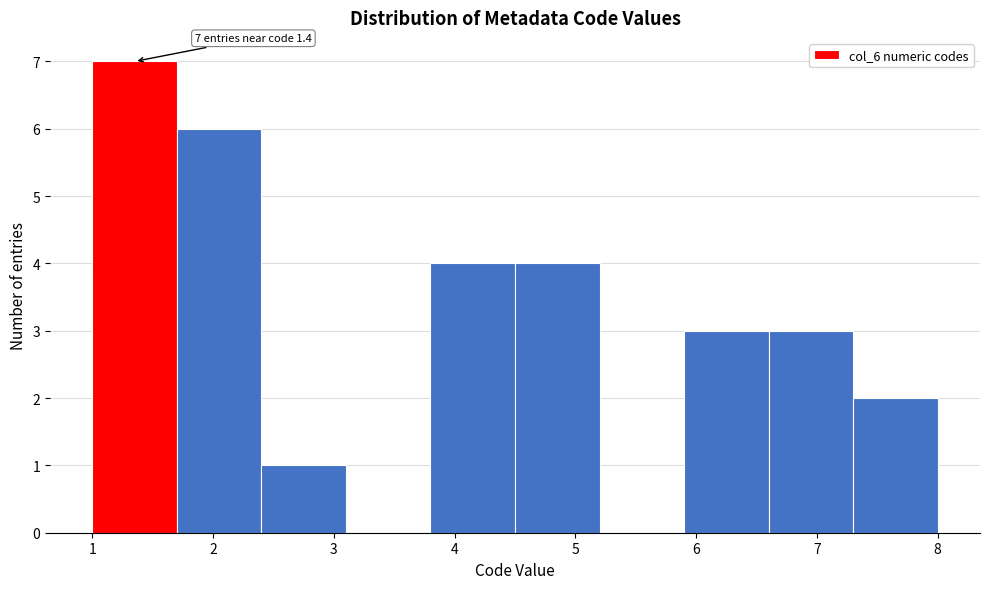

Which range on the x-axis has the tallest bar?

1.0 to 1.7